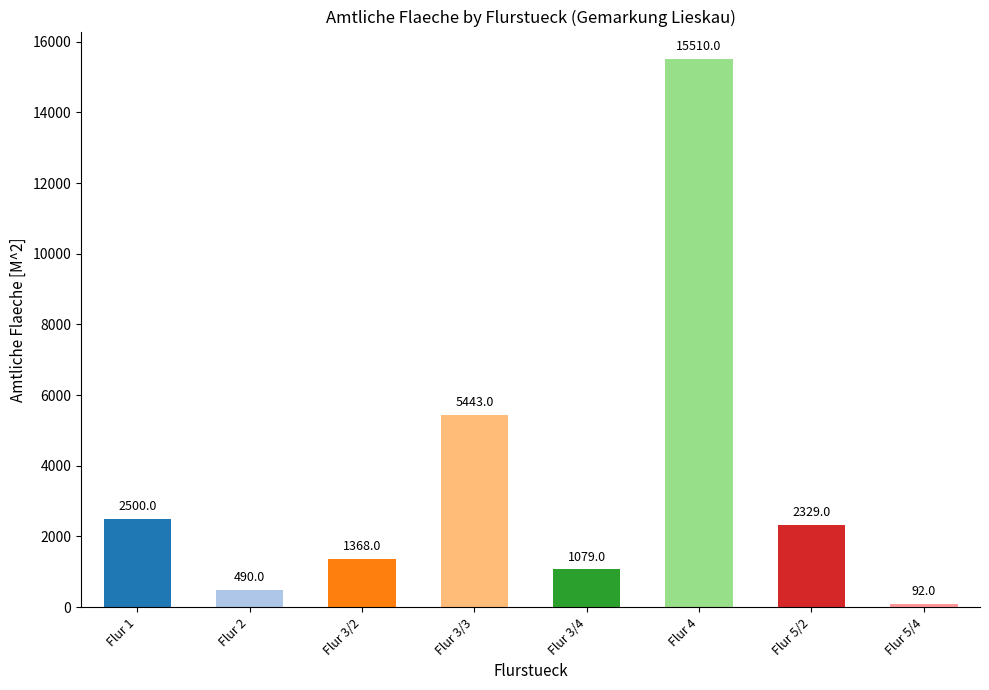

What is the label of the 2nd bar from the right?

Flur 5/2